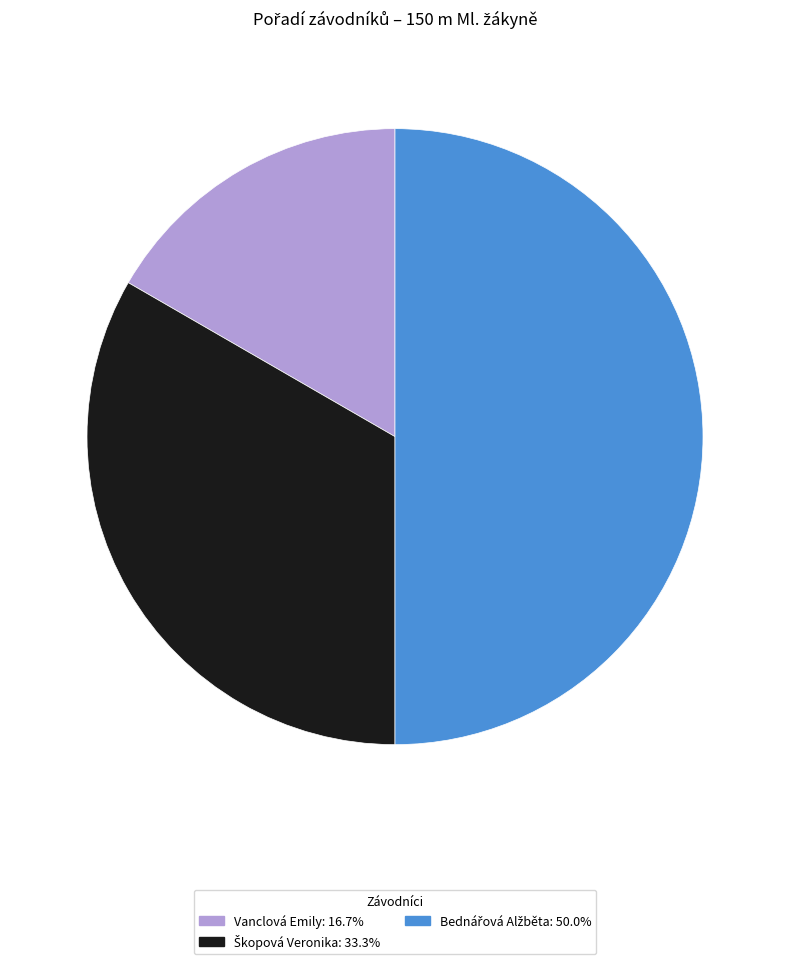

Which slice is the smallest?

Vanclová Emily